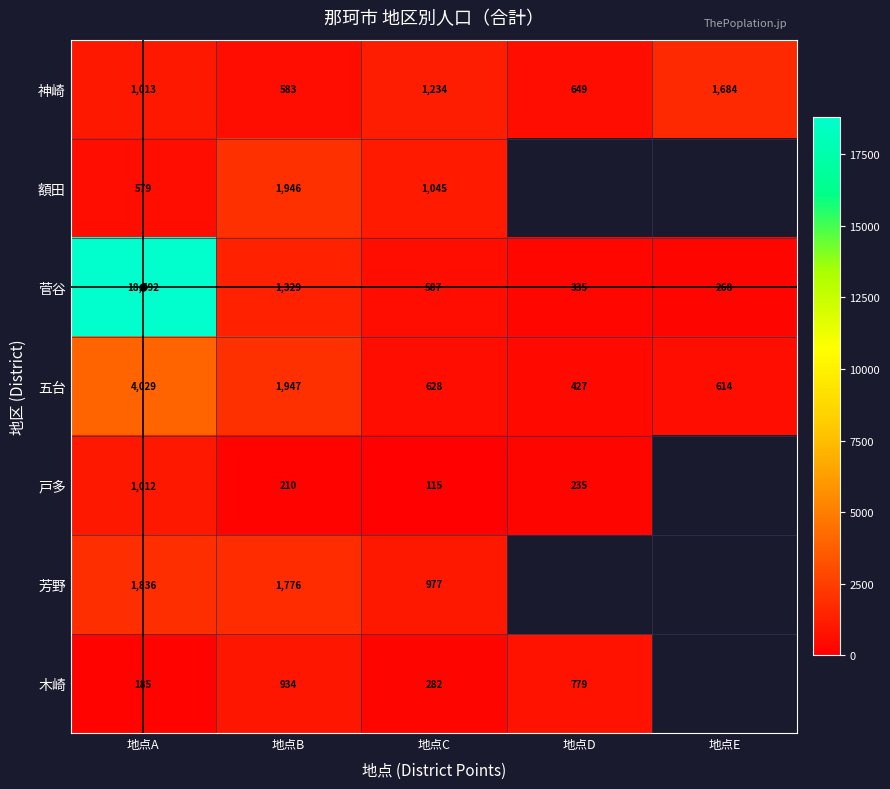

At how many categories does at least one series exceed 17822?

1